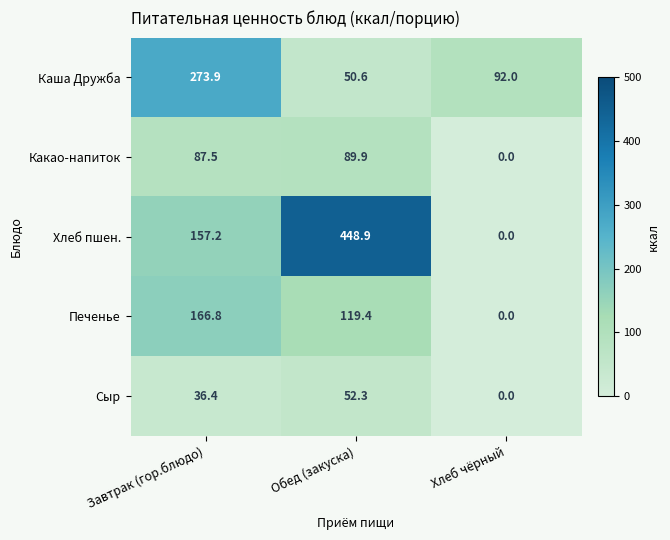

Rank the series by their average value, from highest to lowest.

Хлеб пшен., Каша Дружба, Печенье, Какао-напиток, Сыр